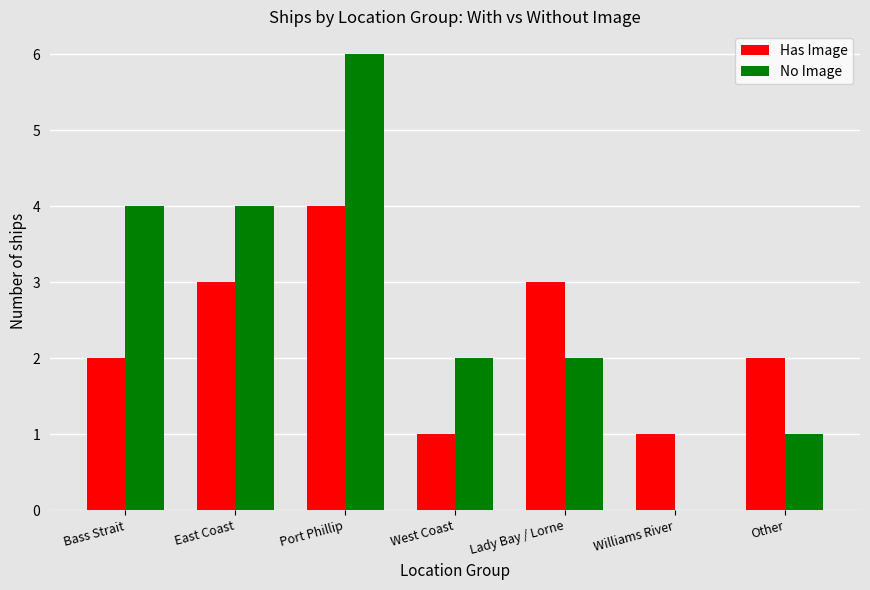

Count the number of categories in the chart.

7